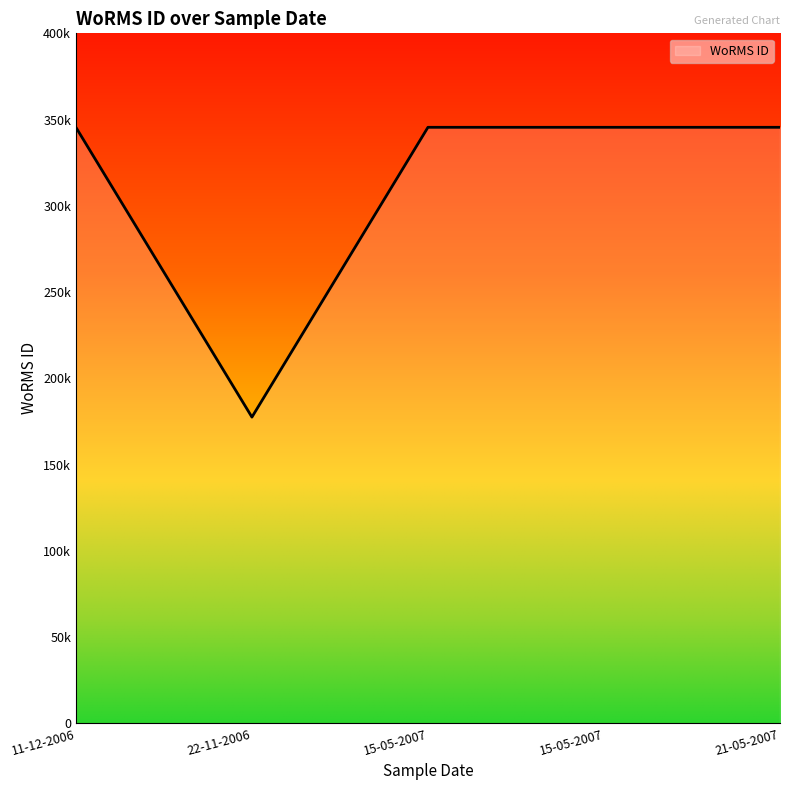

Approximately how many times larger is the value at 15-05-2007 compared to 22-11-2006?

1.9